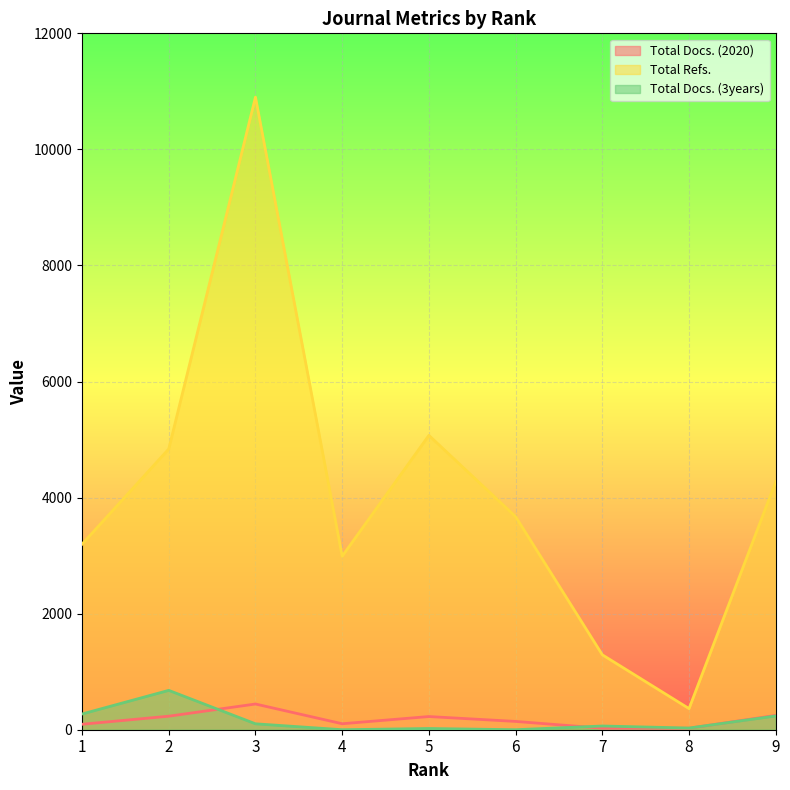

What are all the series names shown in the legend?

Total Docs. (2020), Total Refs., Total Docs. (3years)